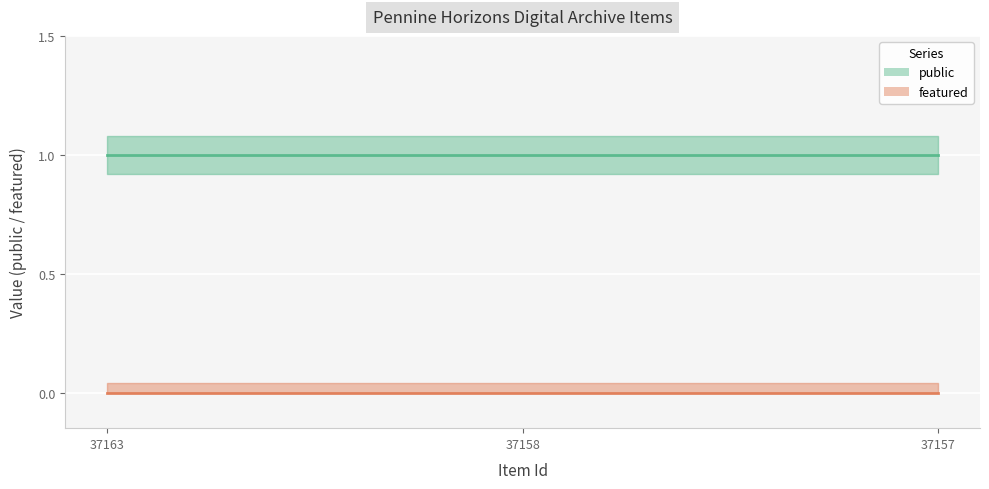

Which series has the widest spread of values?

public